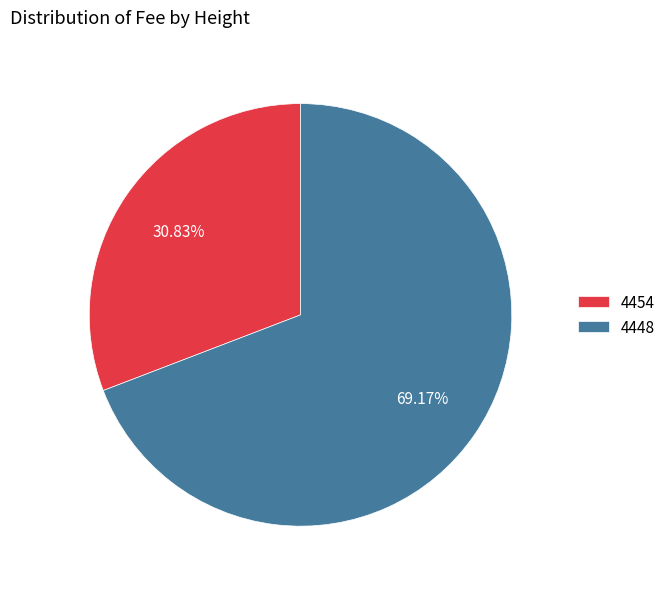

Do 4454 and 4448 together represent more than half of the pie?

Yes